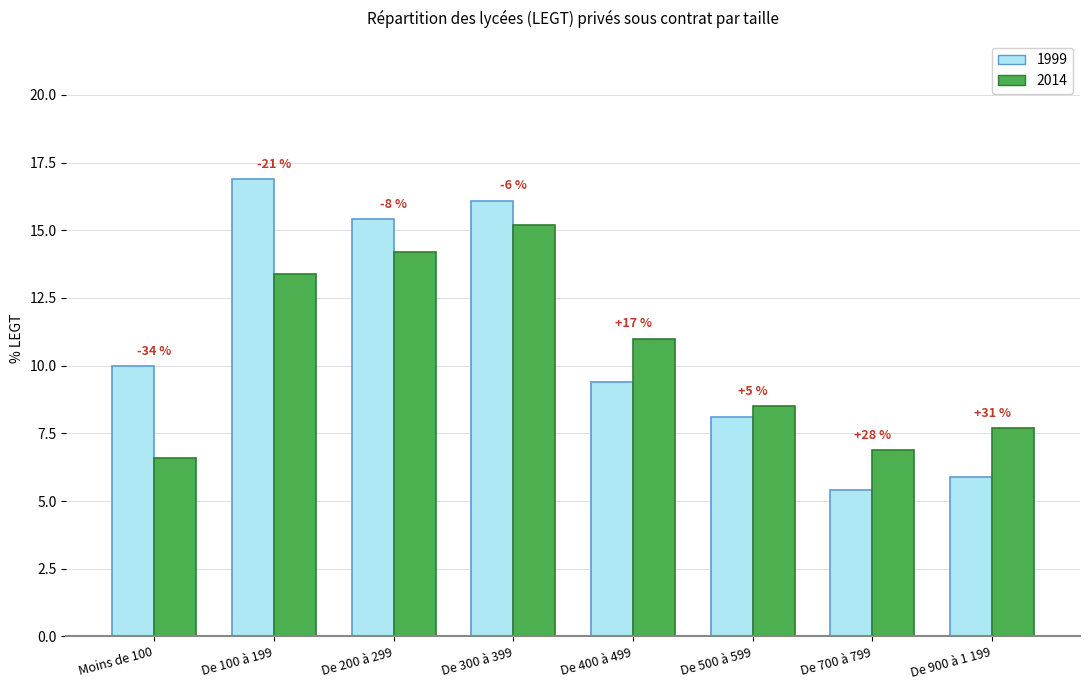

Which series has the largest total across all categories?

1999